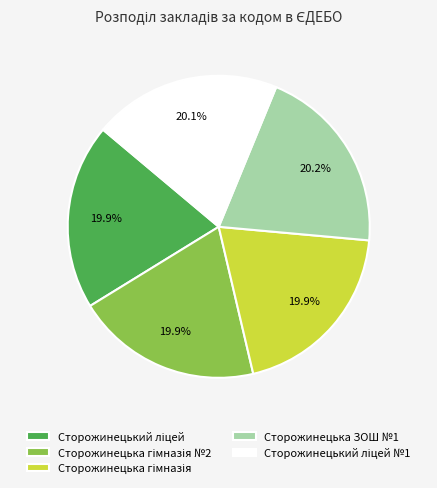

Does any single category account for the majority?

No